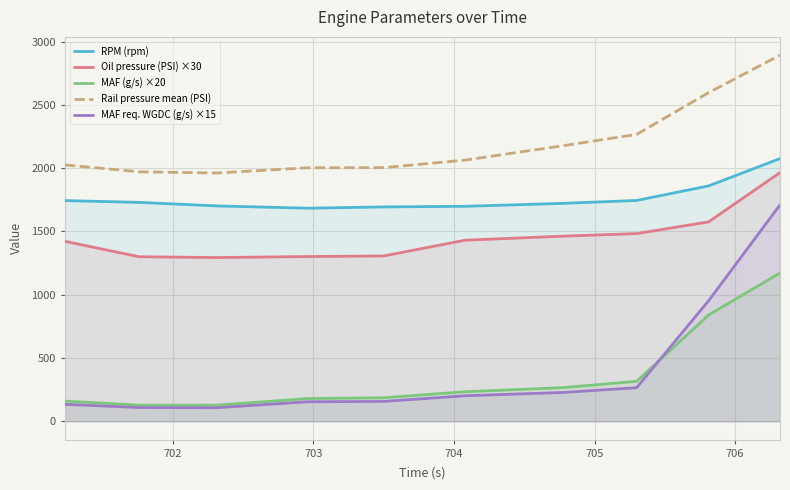

What is the minimum value for Oil pressure (PSI) ×30?

1293.9